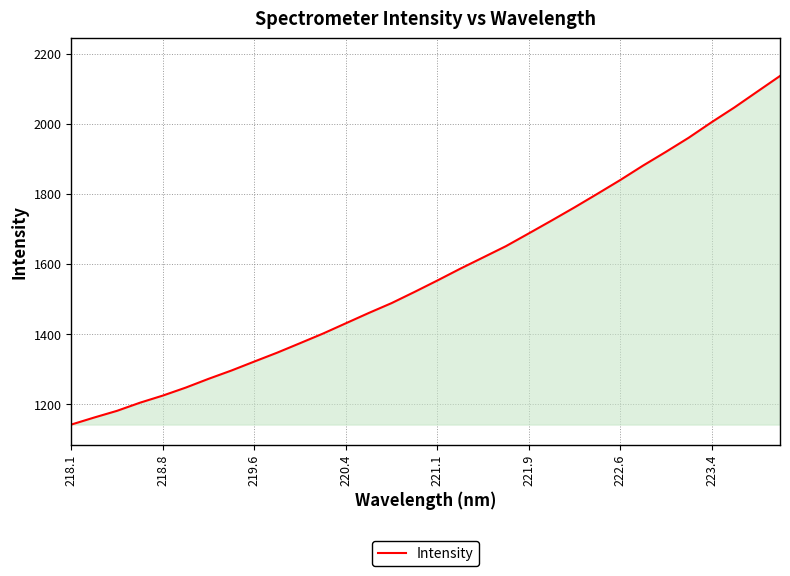

What is the difference between the maximum and minimum values?

993.8